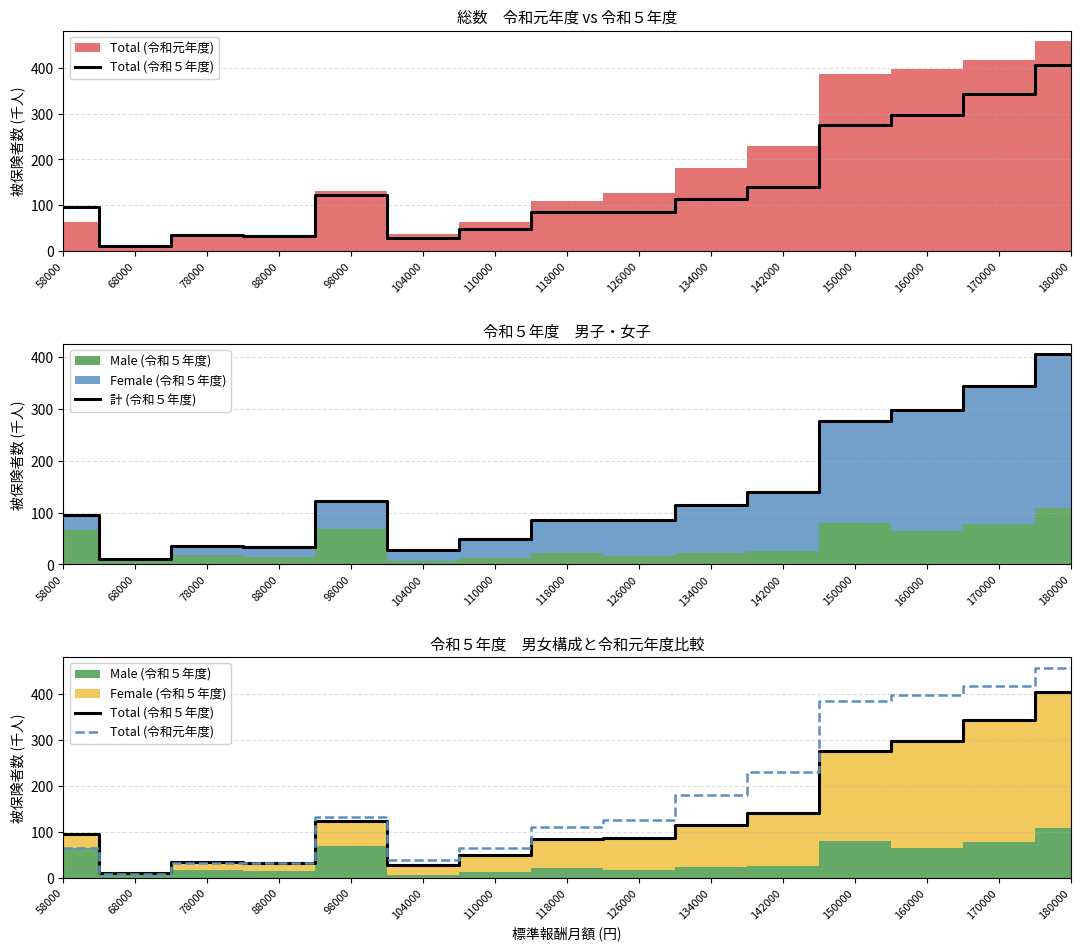

How many categories are shown in the chart?

15